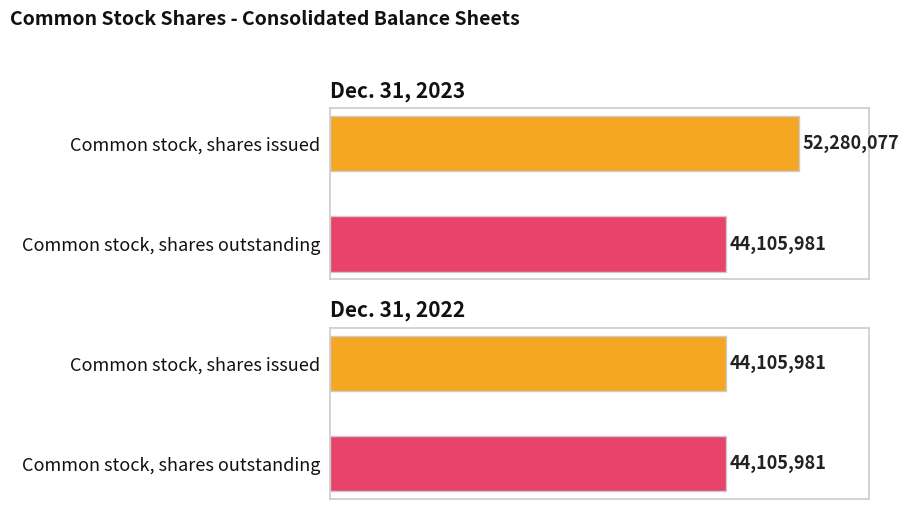

What is the maximum value for Dec. 31, 2023?

52280077